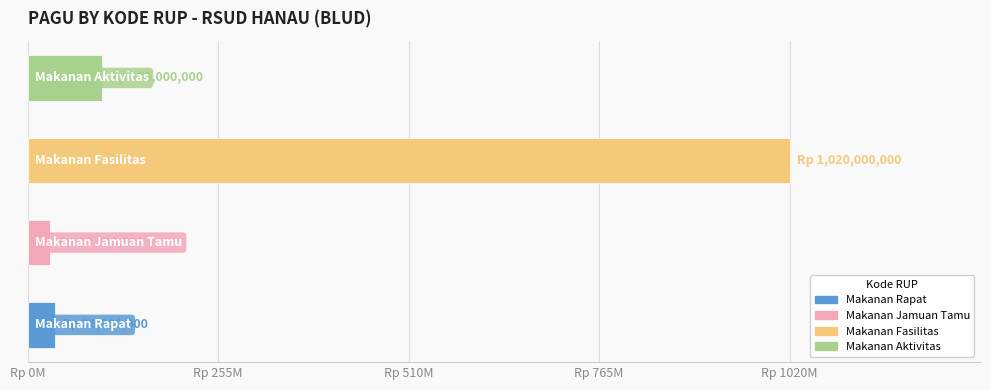

Are the bars horizontal?

Yes